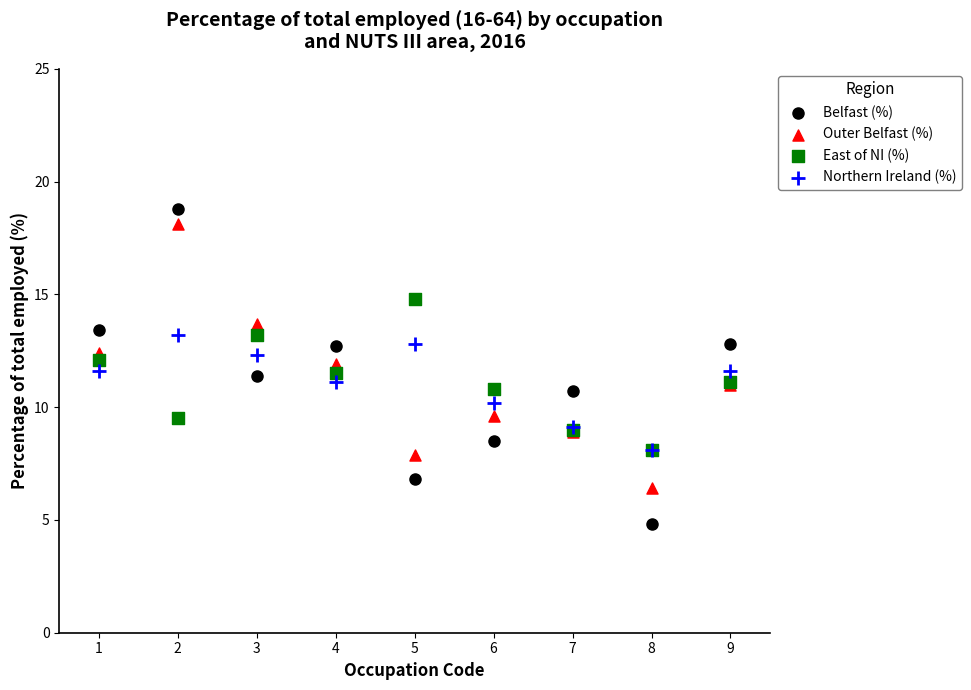

What are all the series names shown in the legend?

Belfast (%), Outer Belfast (%), East of NI (%), Northern Ireland (%)